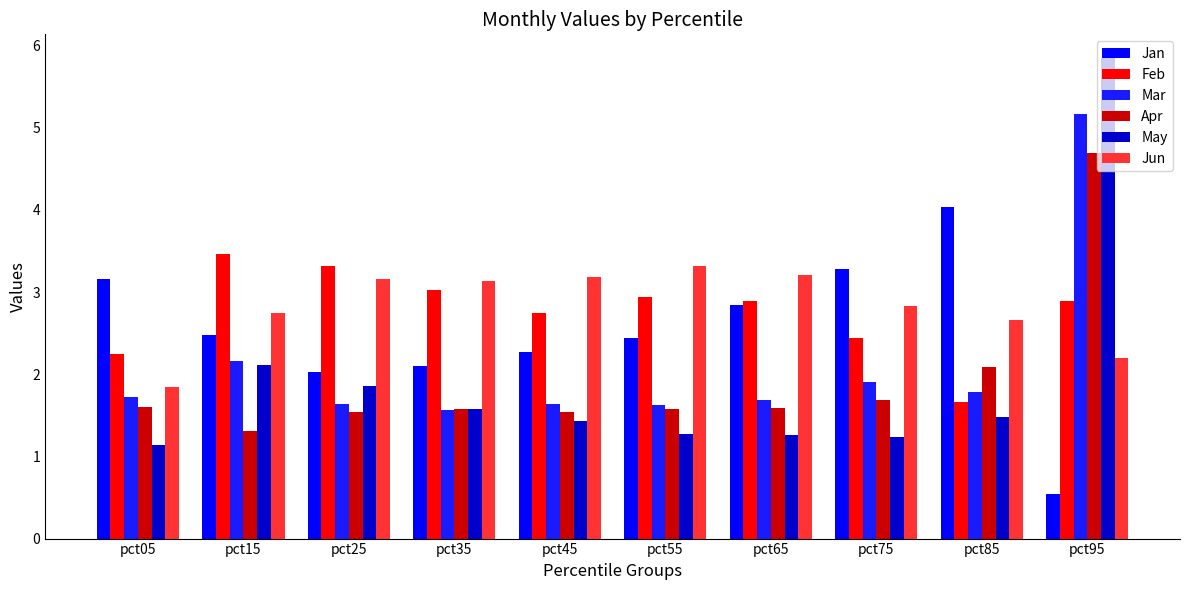

At which label does Jan reach its peak?

pct85